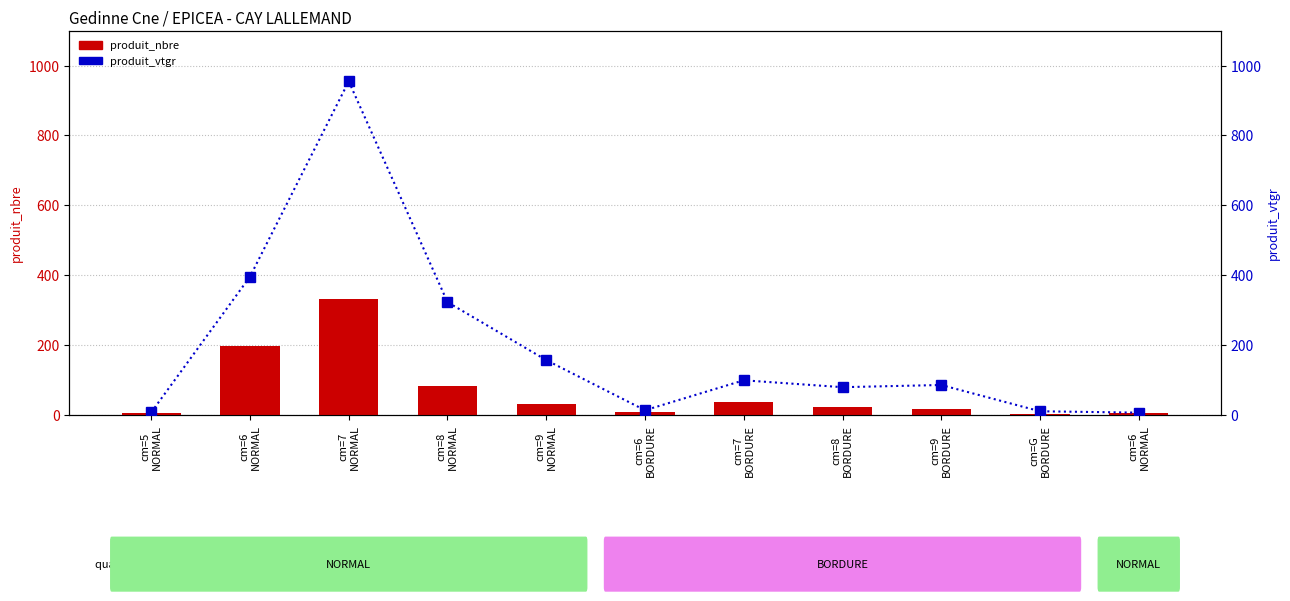

What are all the series names shown in the legend?

produit_nbre, produit_vtgr